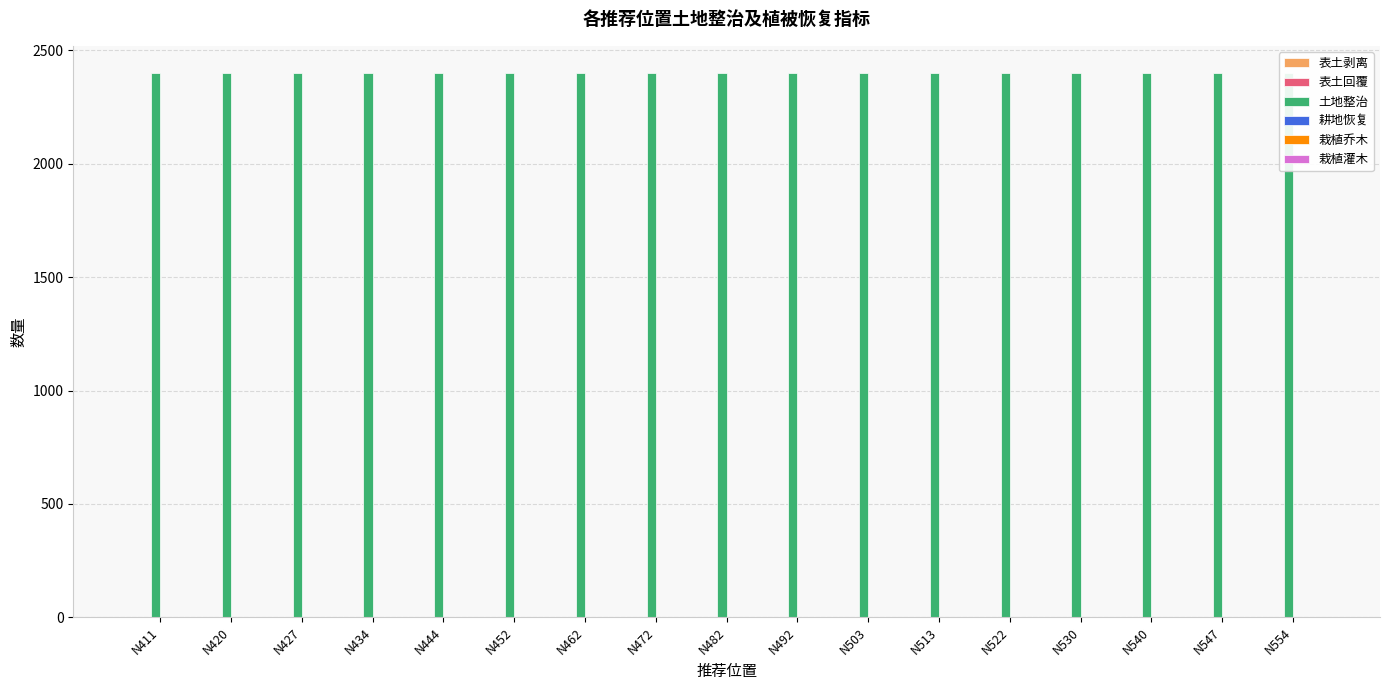

Reading right to left, extract all data points from this chart.

表土剥离: 0	0	0	0	0	0	0	0	0	0	0	0	0	0	0	0	0
表土回覆: 0	0	0	0	0	0	0	0	0	0	0	0	0	0	0	0	0
土地整治: 2400	2400	2400	2400	2400	2400	2400	2400	2400	2400	2400	2400	2400	2400	2400	2400	2400
耕地恢复: 0	0	0	0	0	0	0	0	0	0	0	0	0	0	0	0	0
栽植乔木: 0	0	0	0	0	0	0	0	0	0	0	0	0	0	0	0	0
栽植灌木: 0	0	0	0	0	0	0	0	0	0	0	0	0	0	0	0	0